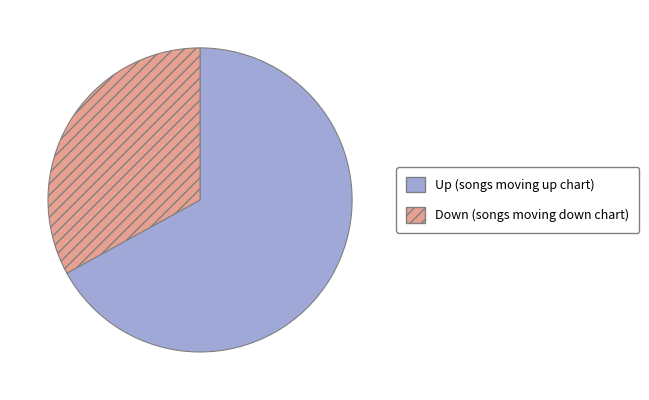

Is there any slice that represents more than half of the pie?

Yes